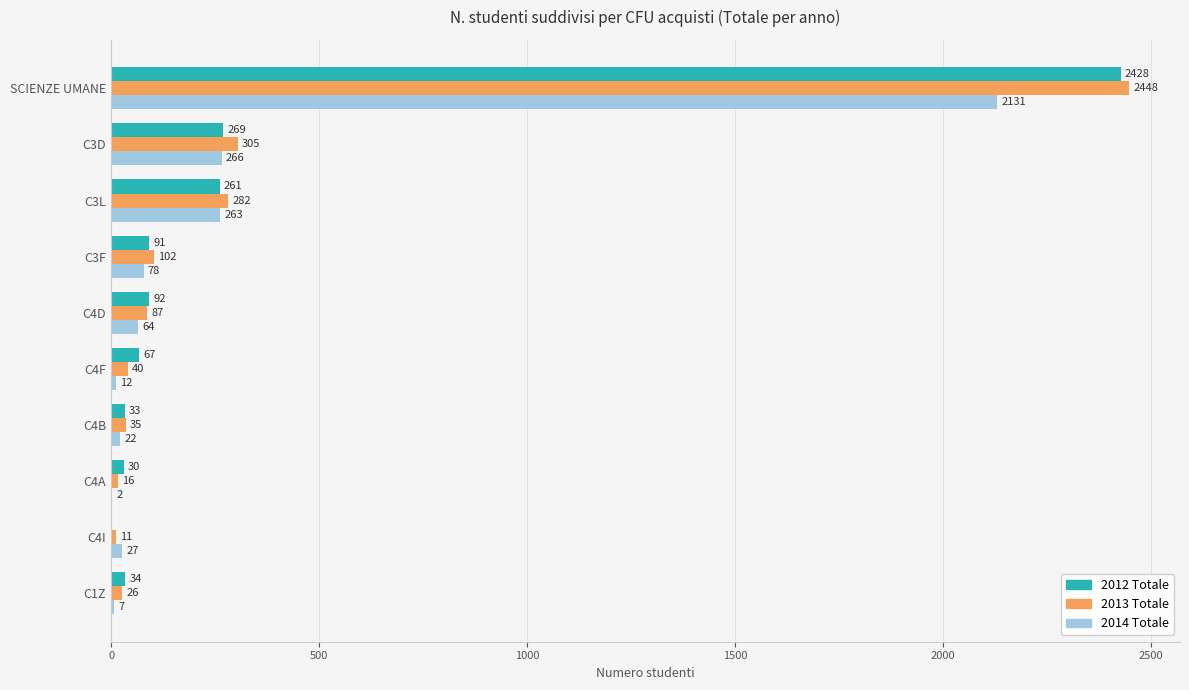

True or false: 2014 Totale has a value of 64 at C4D.

True